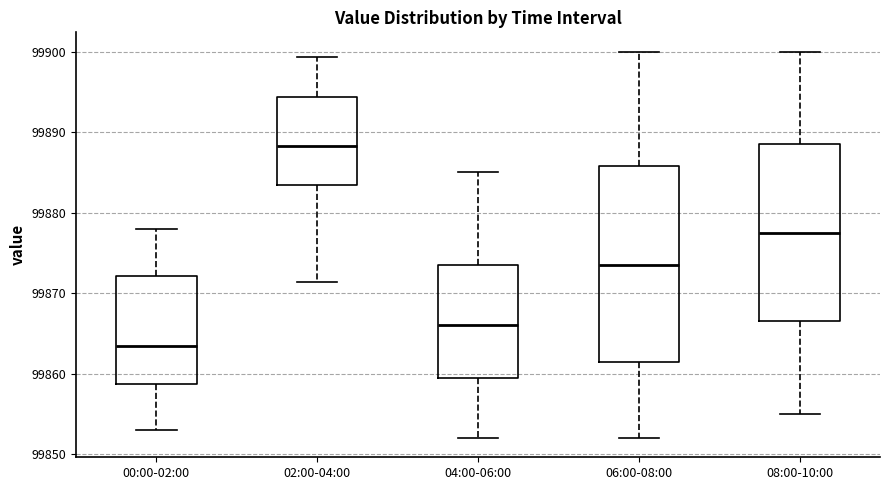

Where is the lower edge of the box for 08:00-10:00 on the y-axis? The values are not printed on the chart, so give them approximately, as read against the axis.

99867